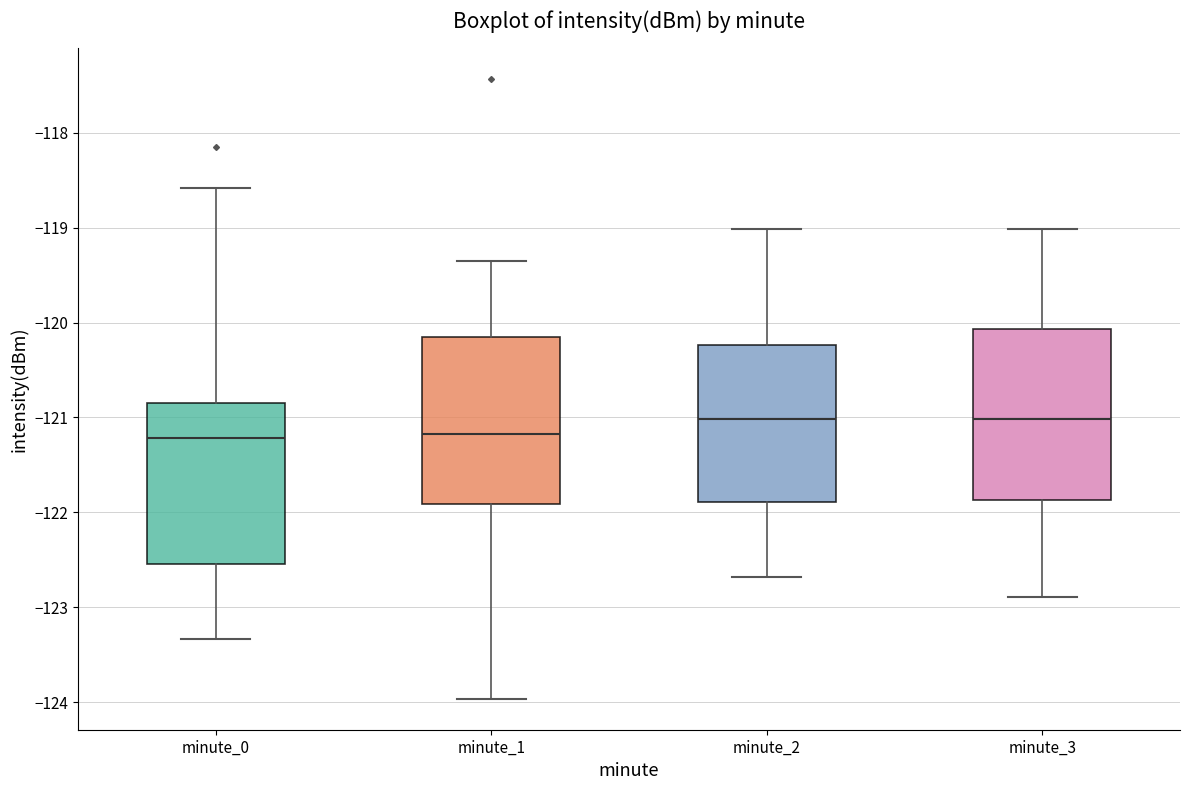

Where does the median line of the box for minute_0 sit on the y-axis? The values are not printed on the chart, so give them approximately, as read against the axis.

-121.2